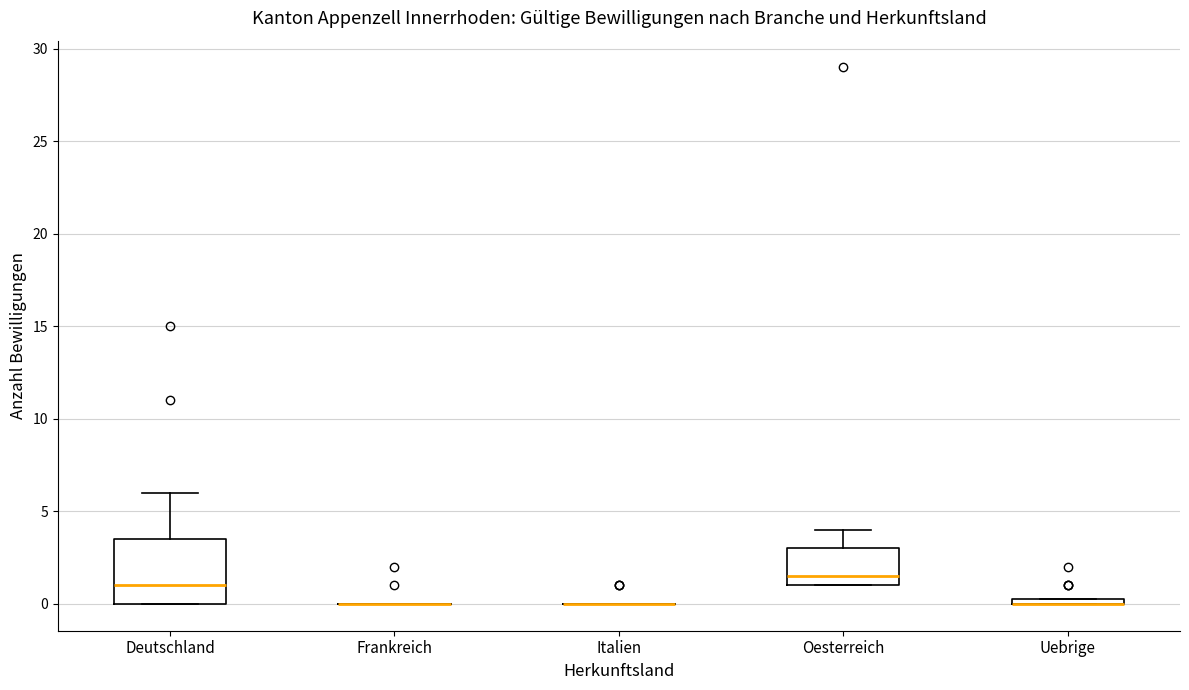

Which box is the tallest, from its lower edge to its upper edge?

Deutschland